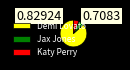

Is it true that Demi Lovato is 87% of the pie?

True